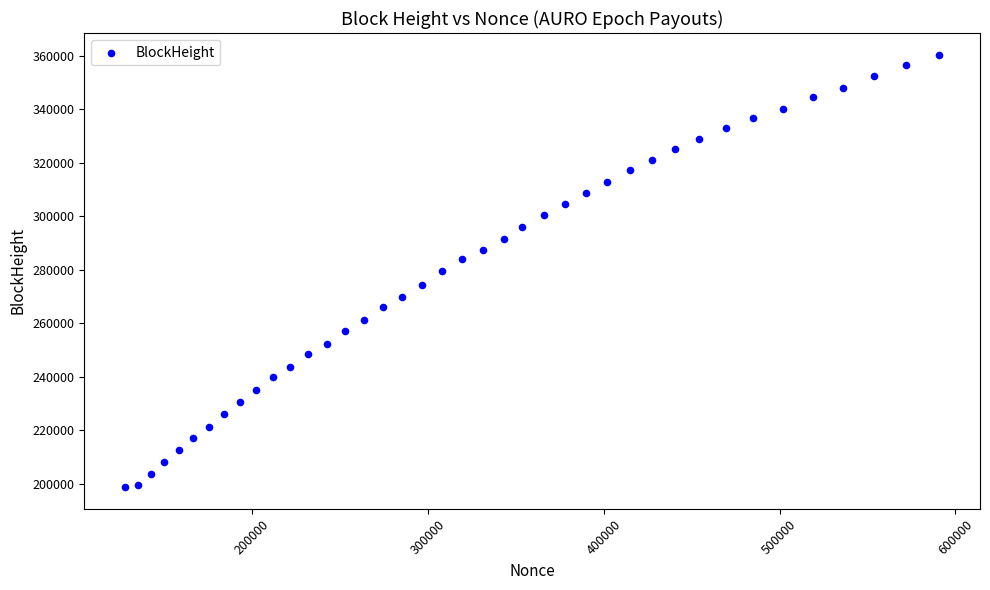

What is the range of Y values (max minus min)?

161705